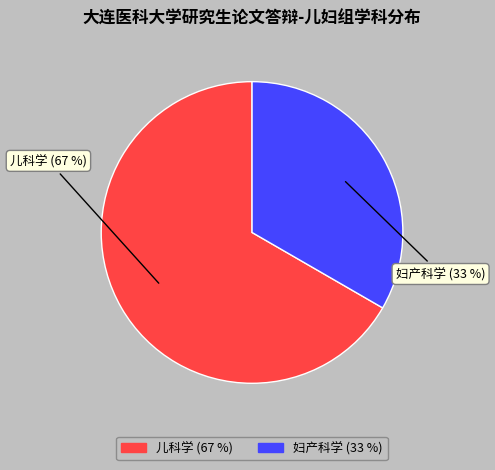

How many slices are in this pie chart?

2